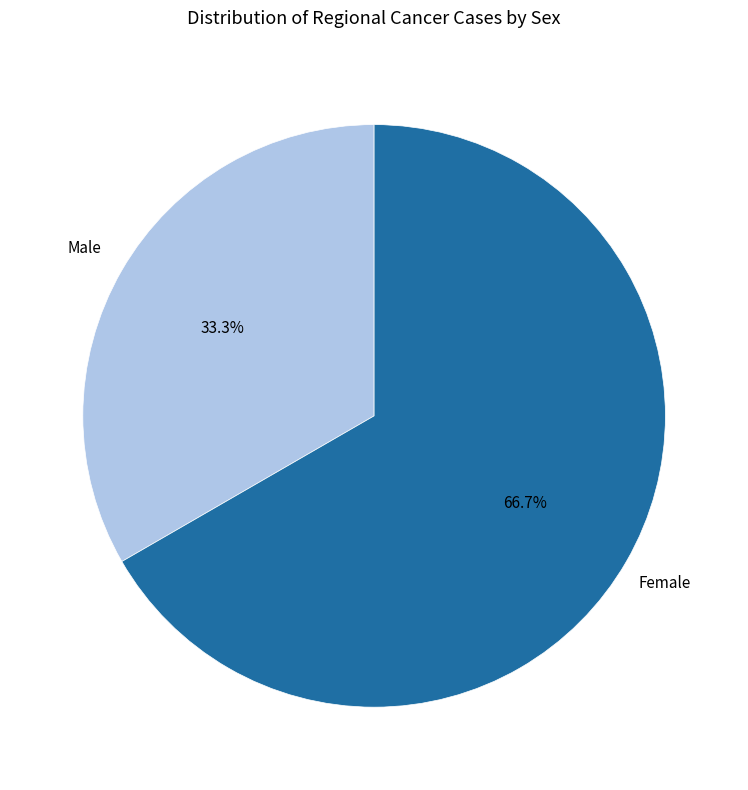

Which category has the smallest portion of the pie?

Male